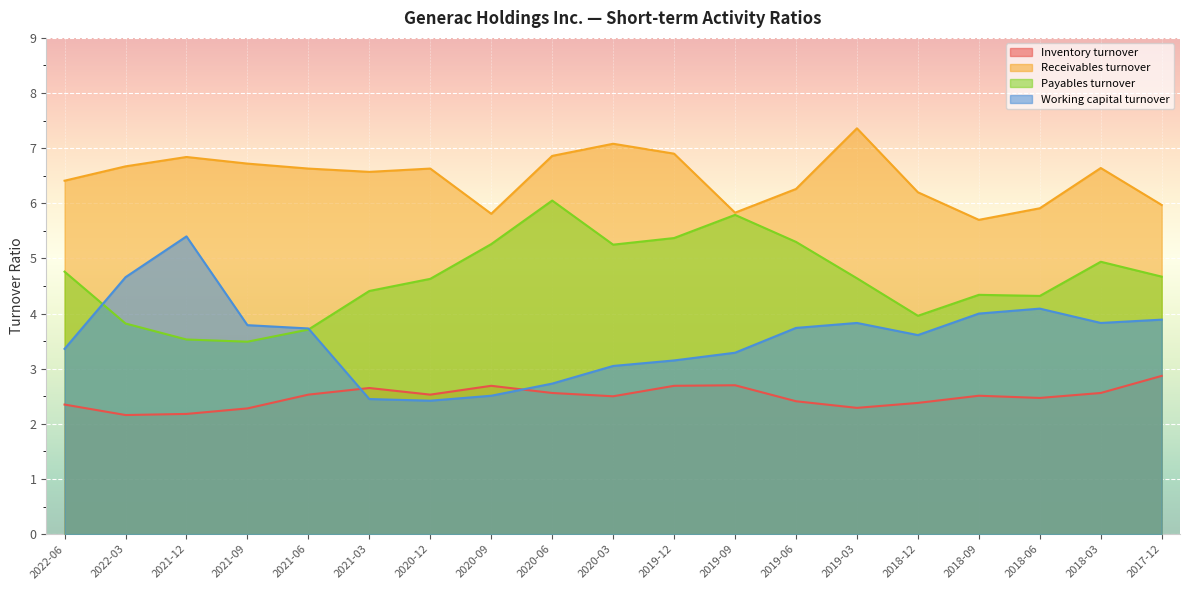

What is the value of the Working capital turnover point at the 8th from the left?

2.5